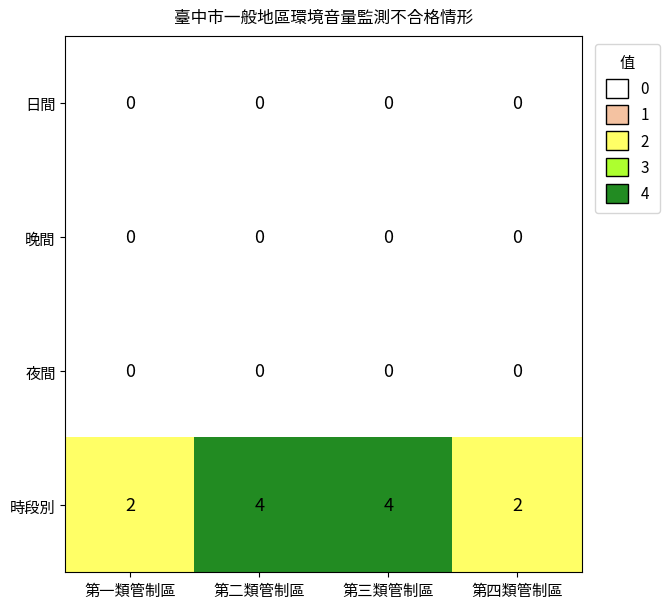

The value of 時段別 at 第二類管制區 is 7. True or false?

False